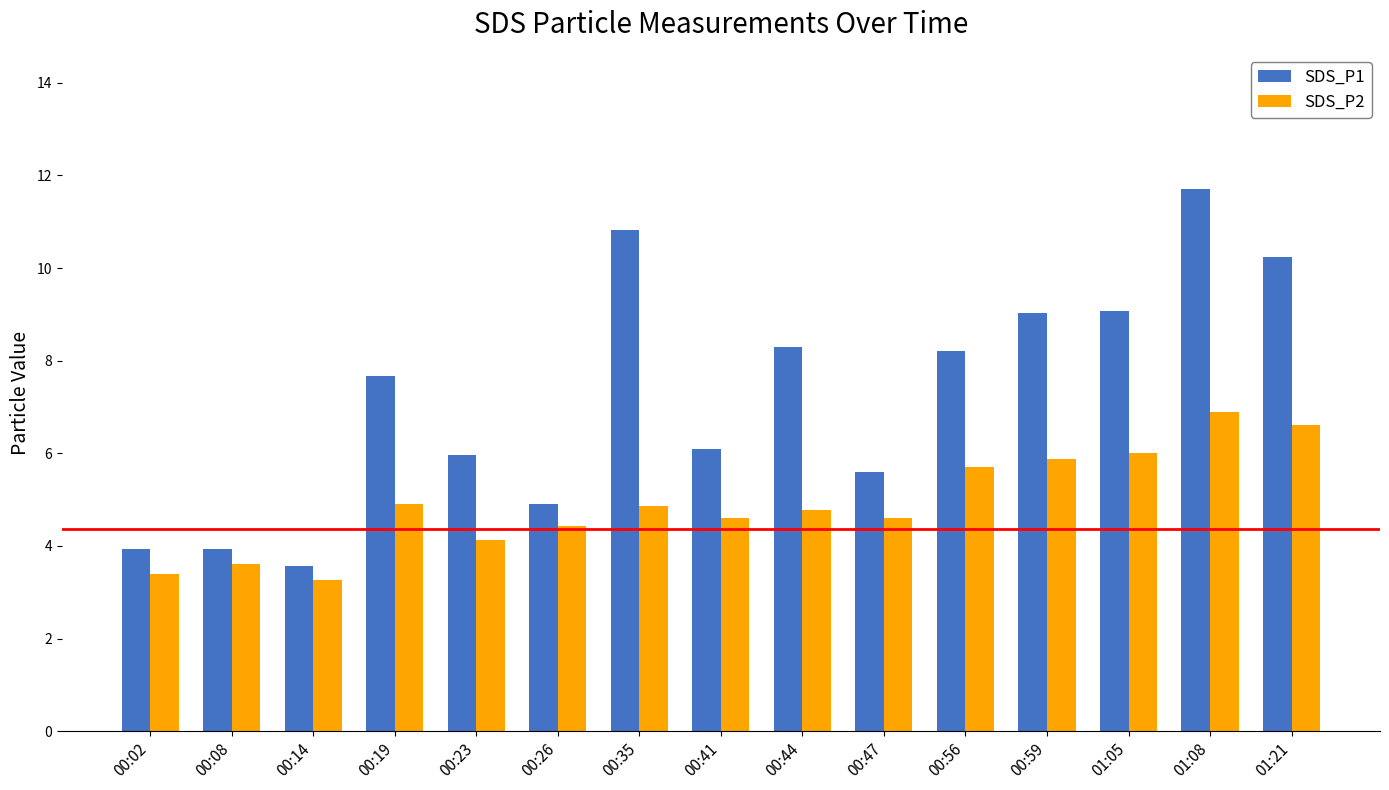

Which series changed the most between 00:35 and 00:47?

SDS_P1